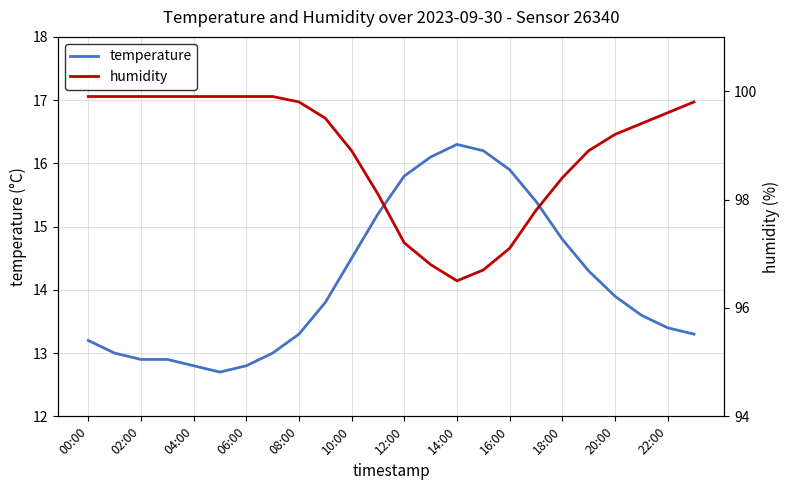

Where does the temperature series first go above 13?

00:00